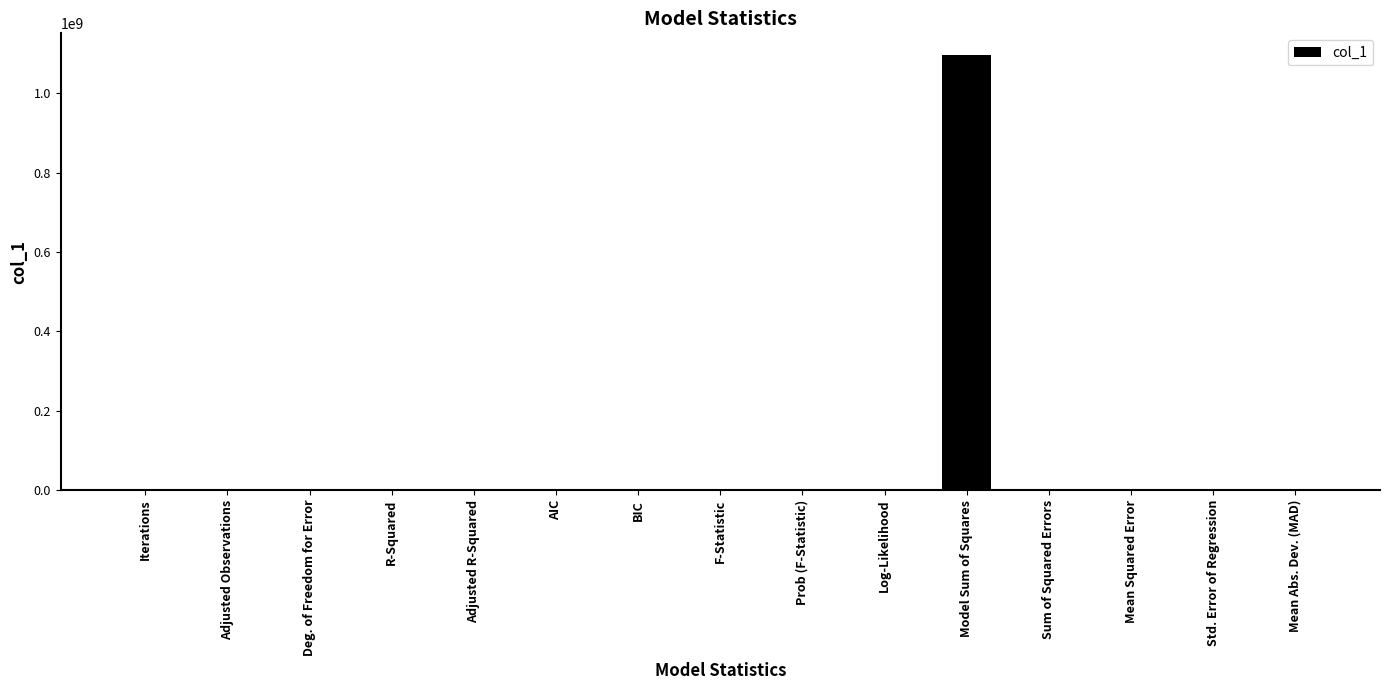

How many distinct data groups are displayed?

1